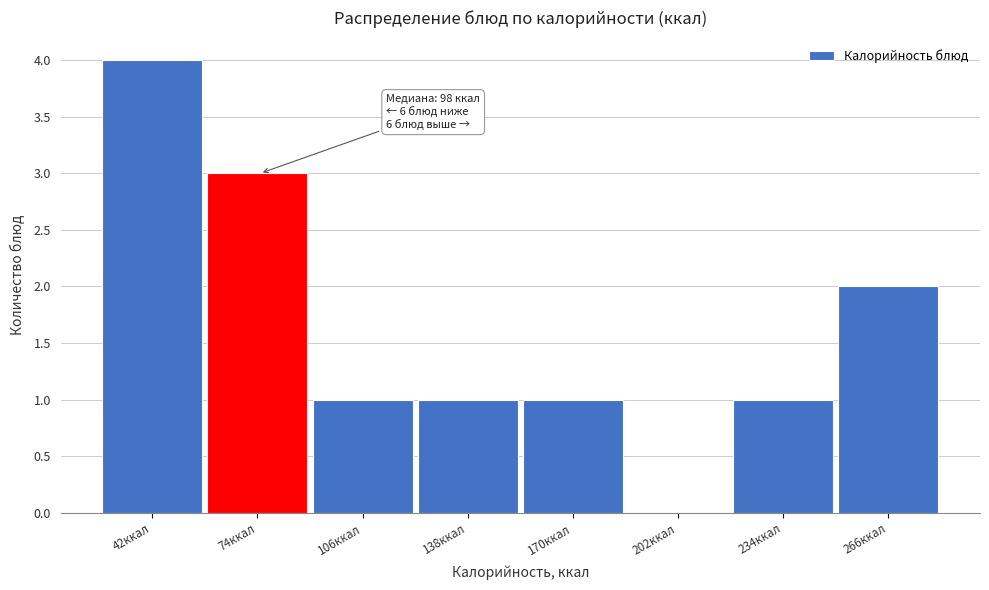

Reading left to right, extract all data points from this chart.

42ккал=4	74ккал=3	106ккал=1	138ккал=1	170ккал=1	202ккал=0	234ккал=1	266ккал=2